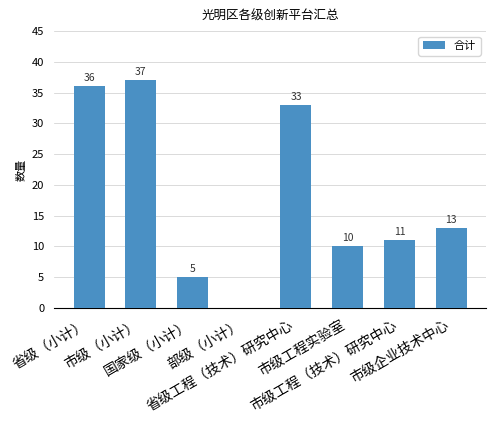

What is the sum of all values?

145